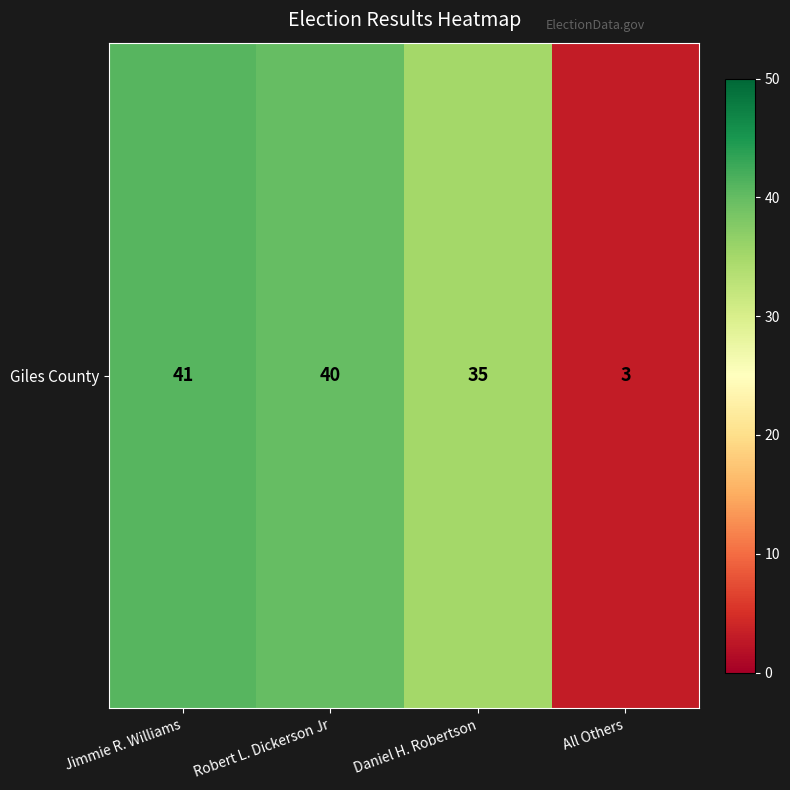

What is the greatest value displayed?

41